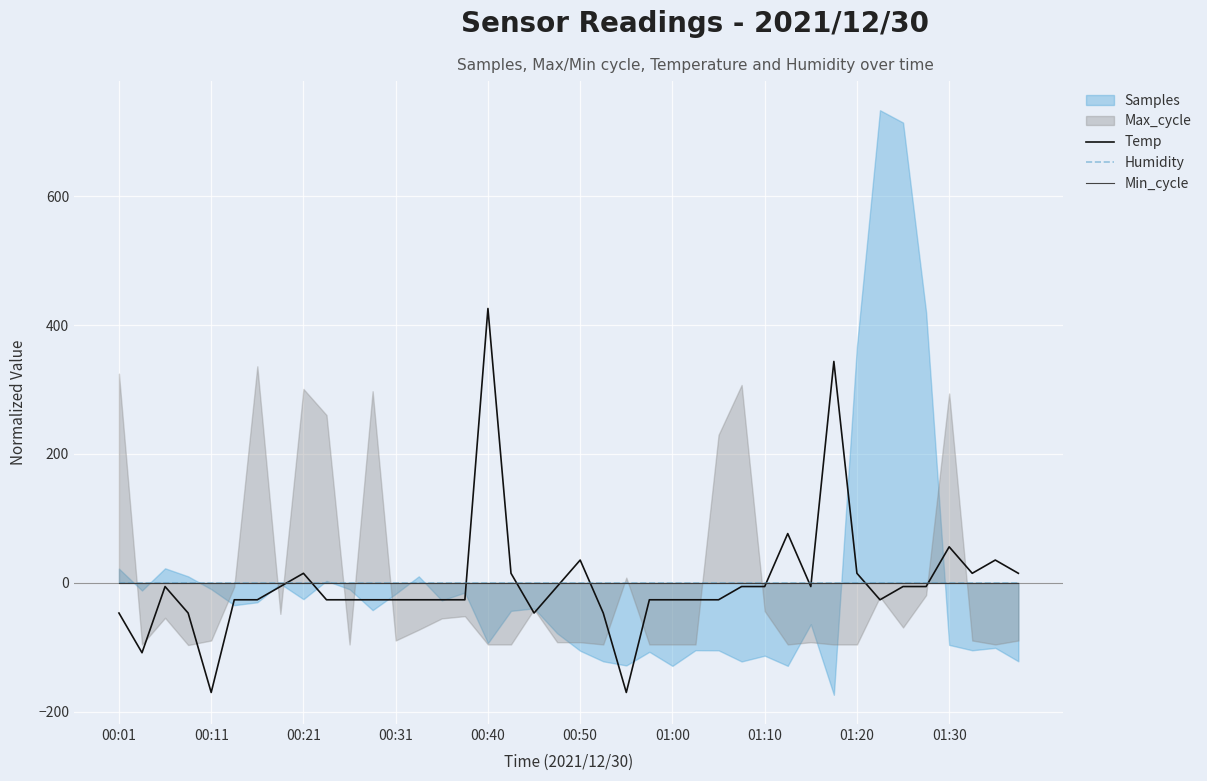

The Temp series shows -26.2 at 01:00. True or false?

True